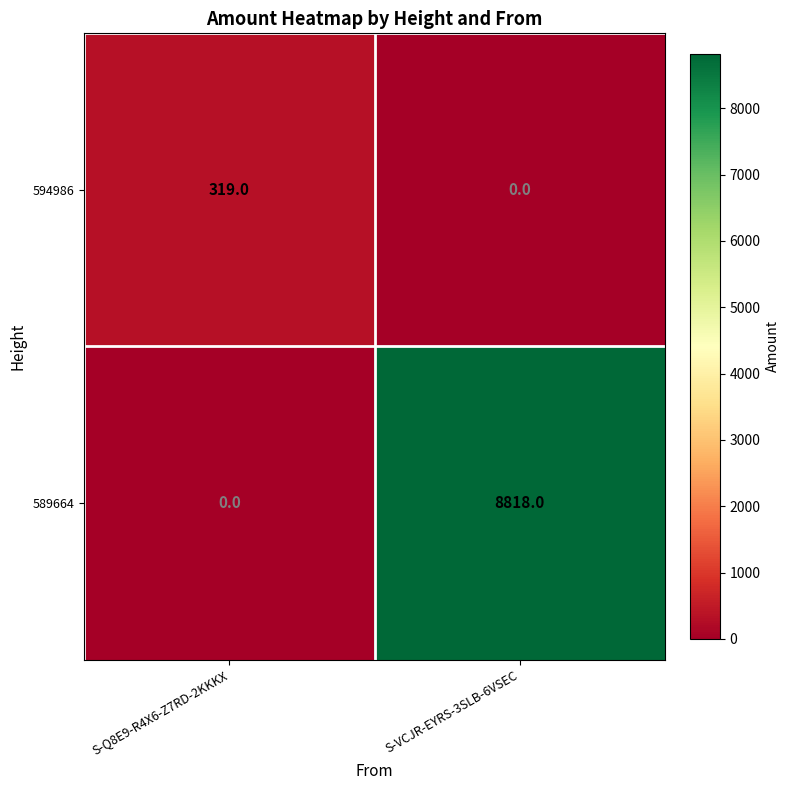

At which label is 589664 closest to 4409?

S-Q8E9-R4X6-Z7RD-2KKKX